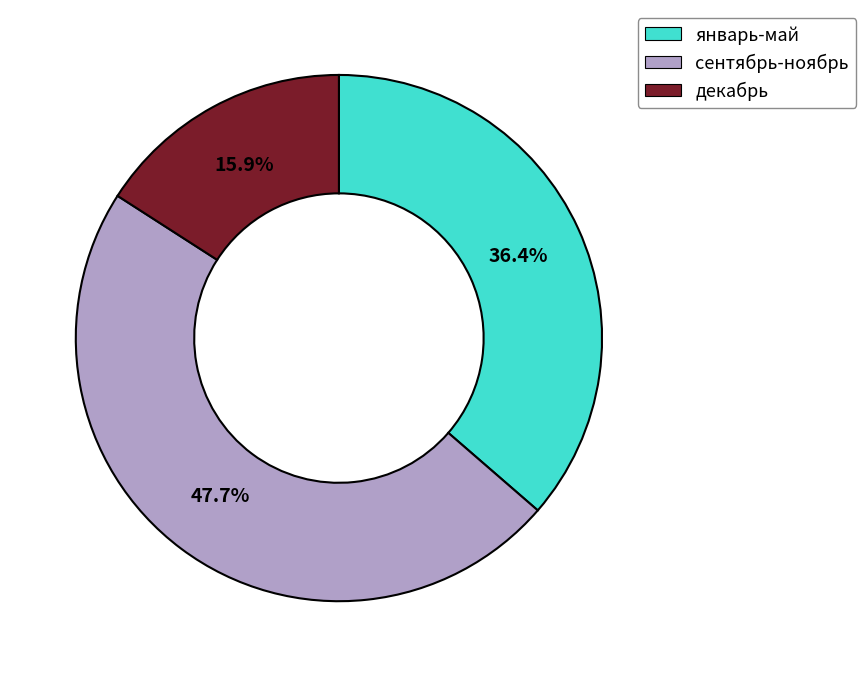

To the nearest percent, what is the difference between the largest and smallest slice percentages?

32%